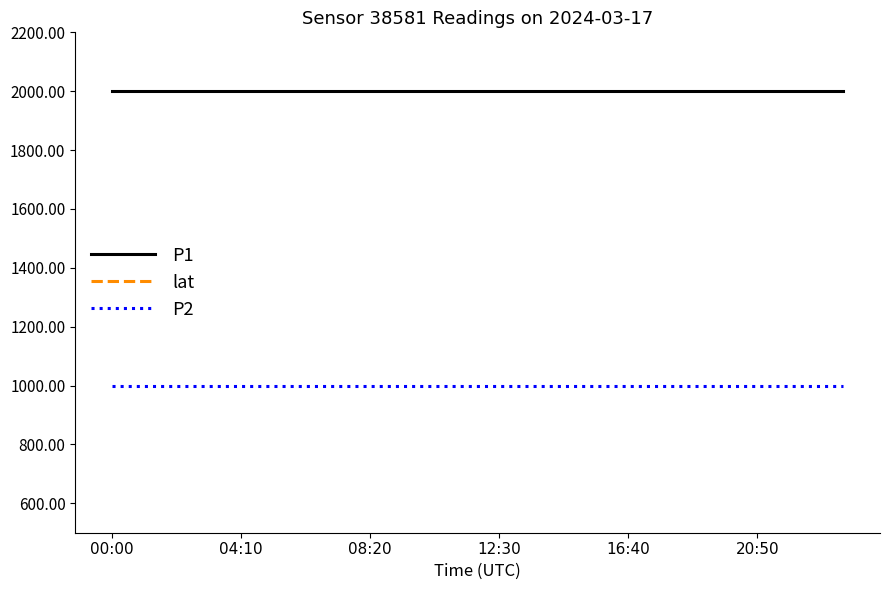

At 8, list the series in order from largest to smallest.

P1, P2, lat